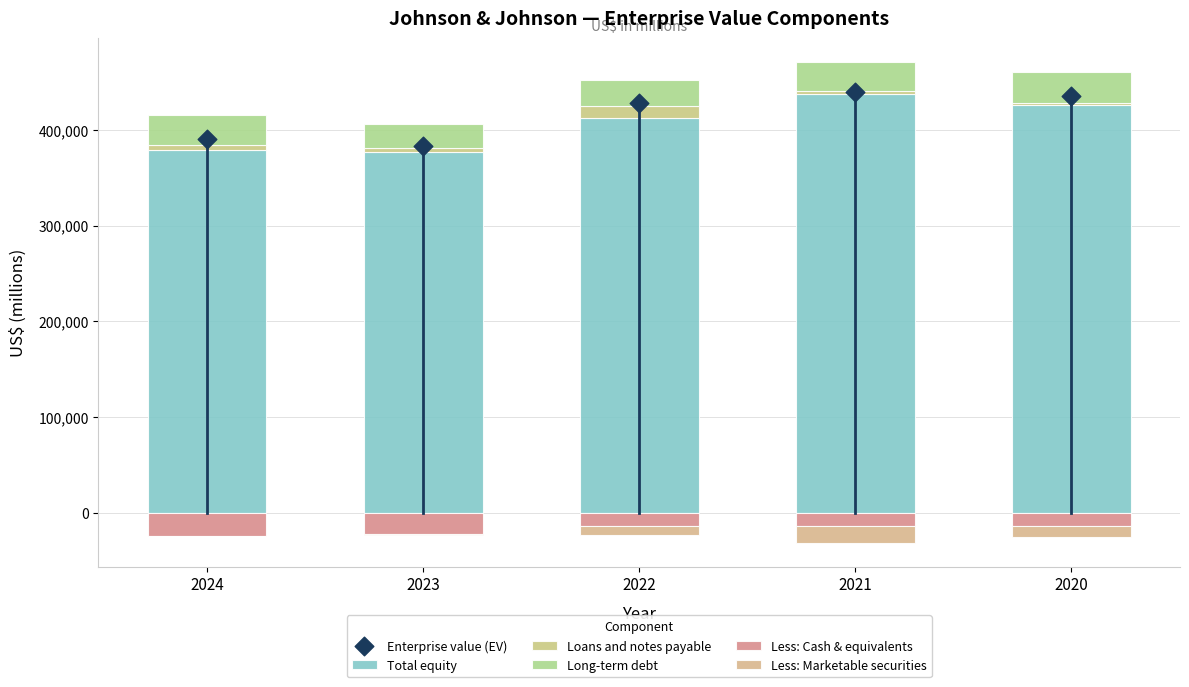

Is the value of Less: Cash & equivalents at 2022 greater than the value of Loans and notes payable at 2022?

No